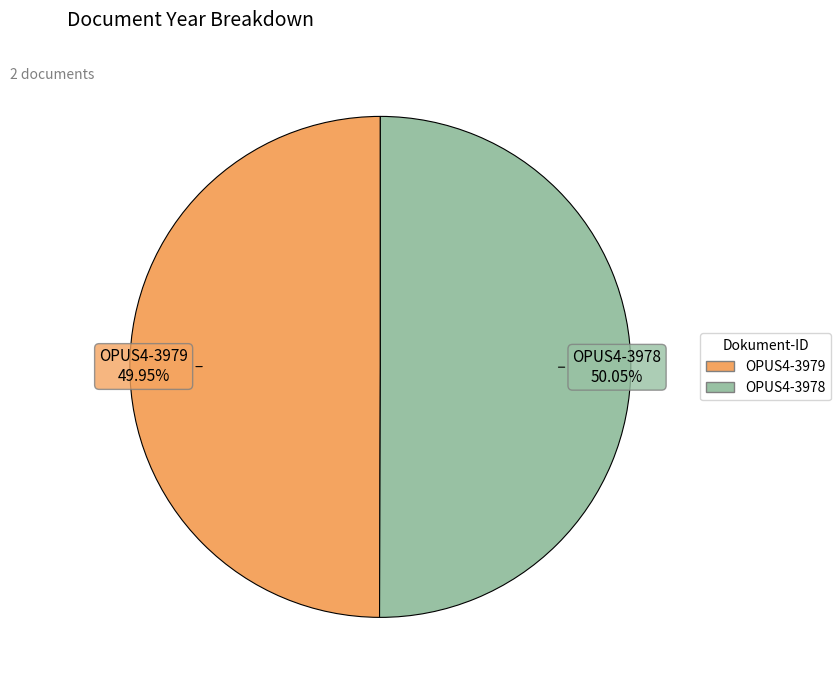

The OPUS4-3979 slice represents 50% of the pie. True or false?

True